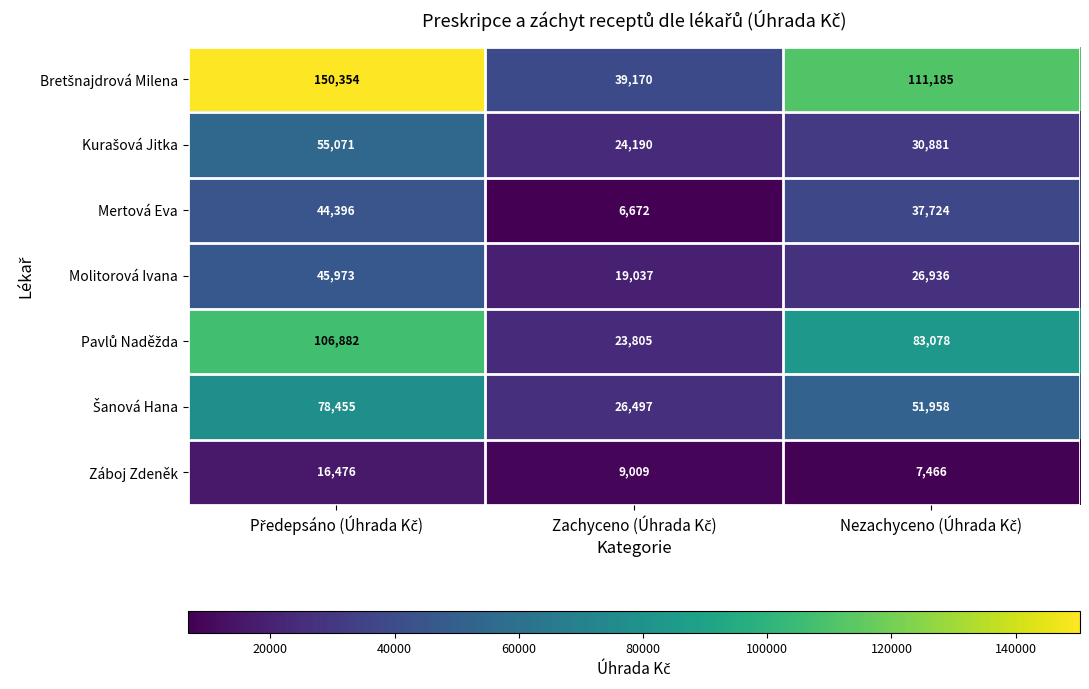

What is the difference between the maximum and minimum values in the Molitorová Ivana series?

26936